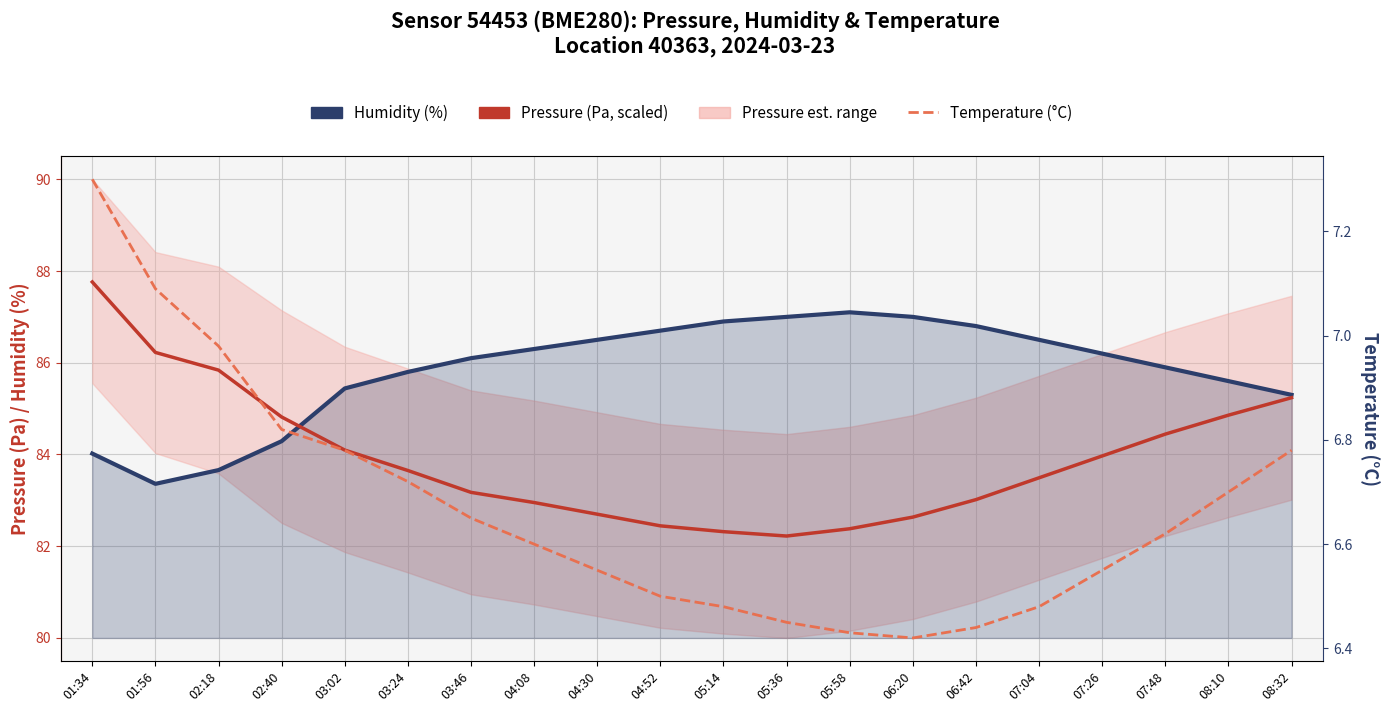

Which series has the largest total across all categories?

Humidity (%)